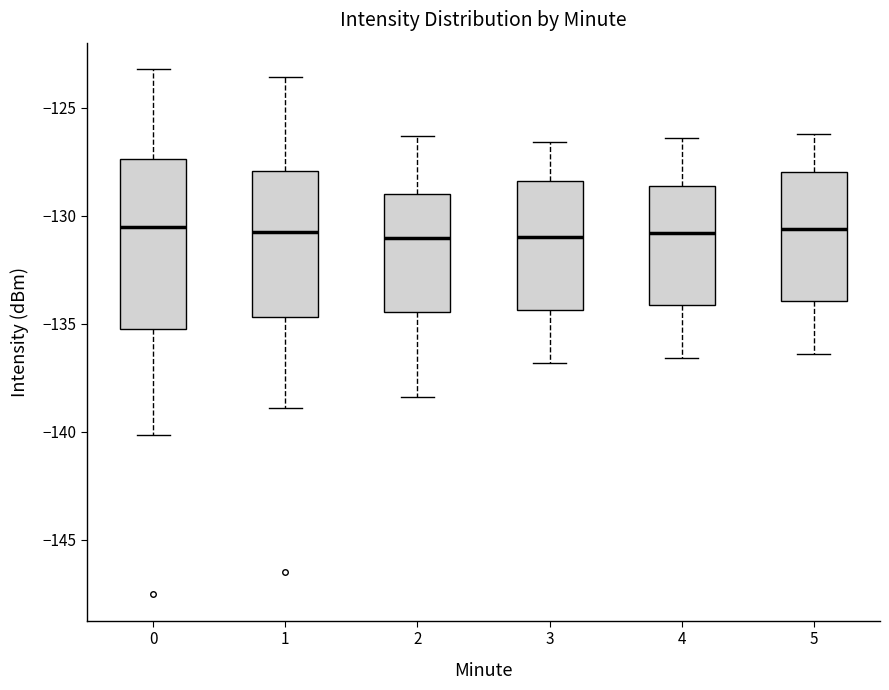

Reading left to right, read every box against the y-axis: the position of its median line, the range the box covers, and the ends of its whiskers. The values are not printed on the chart, so give them approximately, as read against the axis.

0: median -130.5, box -135.0 to -127.5, whiskers -140.0 to -123.0
1: median -130.5, box -134.5 to -128.0, whiskers -139.0 to -123.5
2: median -131.0, box -134.5 to -129.0, whiskers -138.5 to -126.5
3: median -131.0, box -134.5 to -128.5, whiskers -137.0 to -126.5
4: median -131.0, box -134.0 to -128.5, whiskers -136.5 to -126.5
5: median -130.5, box -134.0 to -128.0, whiskers -136.5 to -126.0